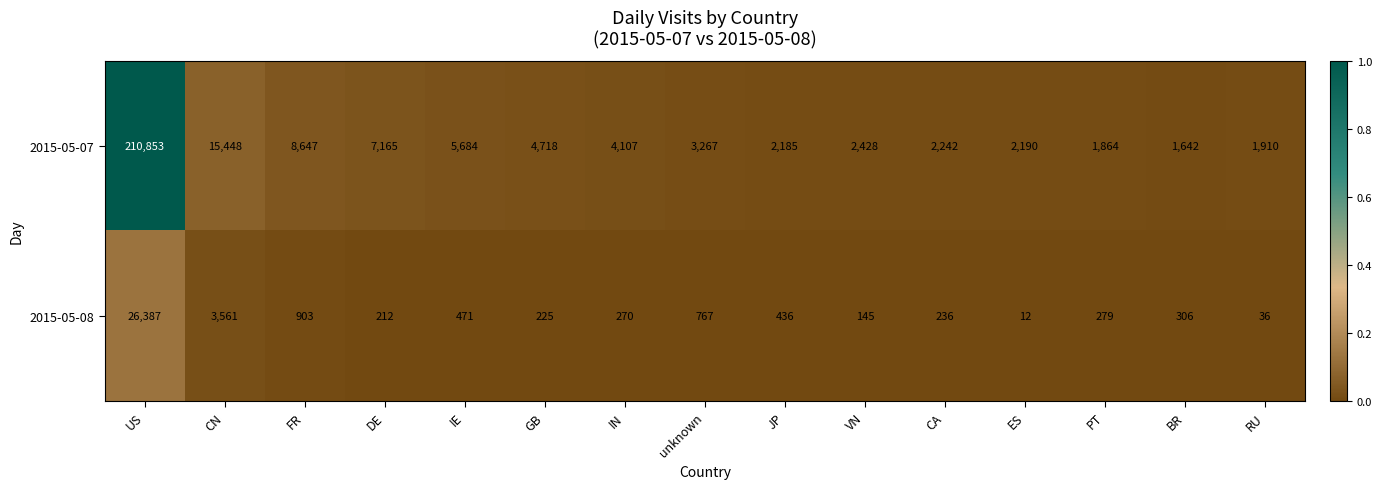

True or false: 2015-05-08 has a value of 216 at unknown.

False